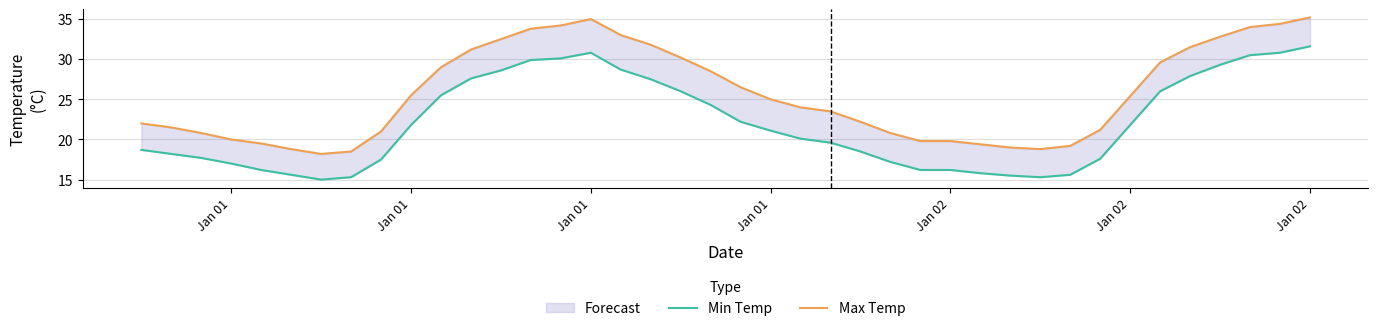

How many values in the Min Temp series are below 21?

20